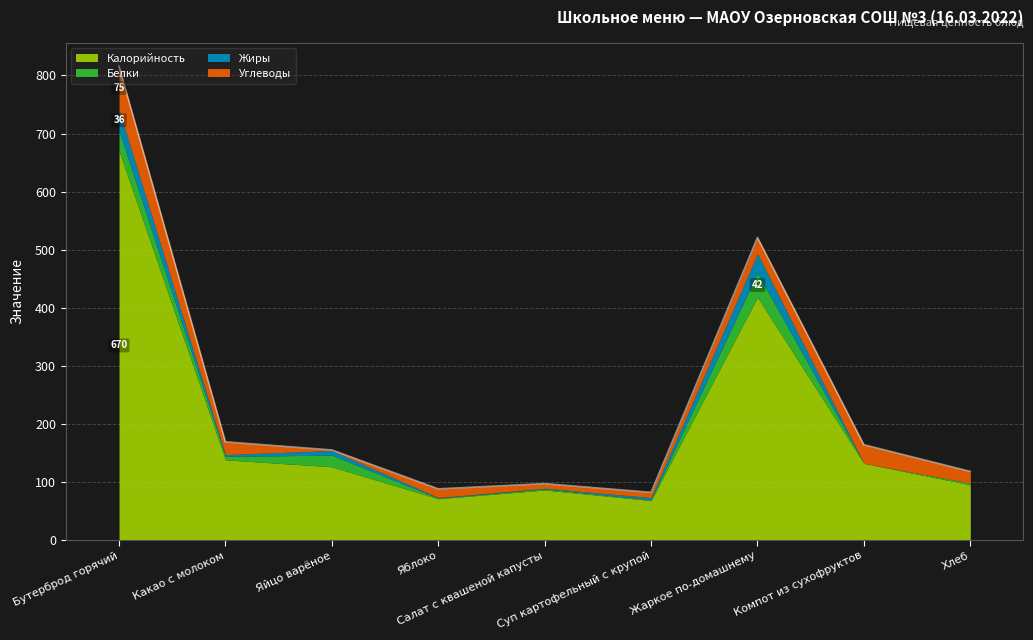

Which series ends up on top after the final intersection of Жиры and Белки?

Белки